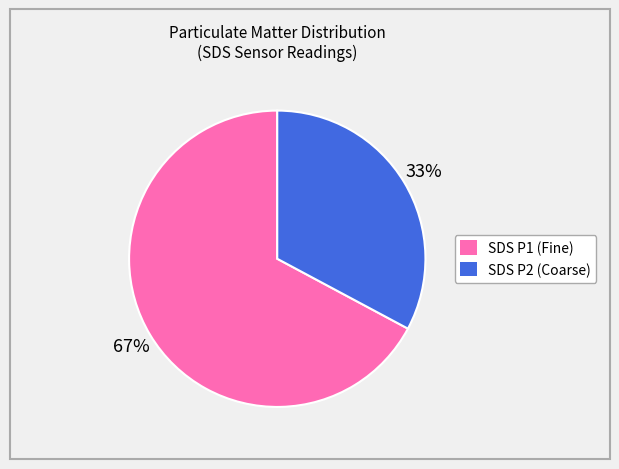

To the nearest percent, what is the average slice percentage?

50%